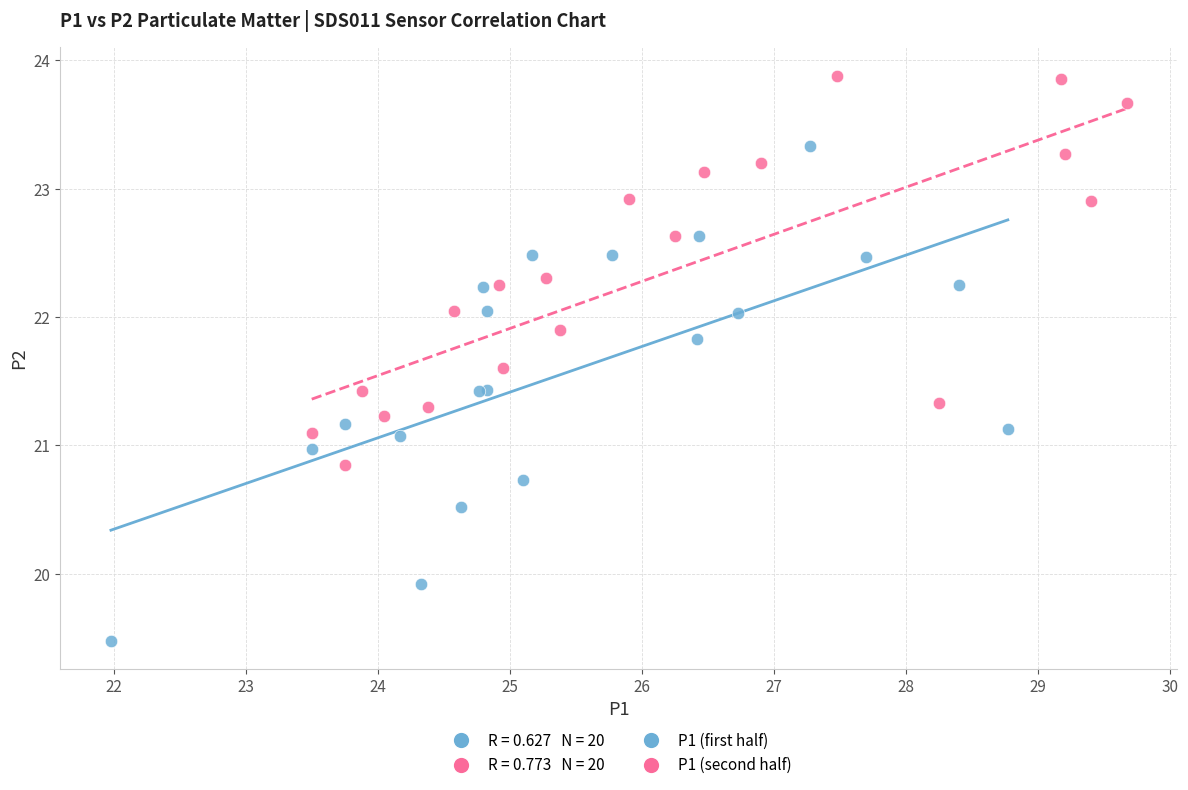

Which series contains the lowest Y value?

P1 (first half)